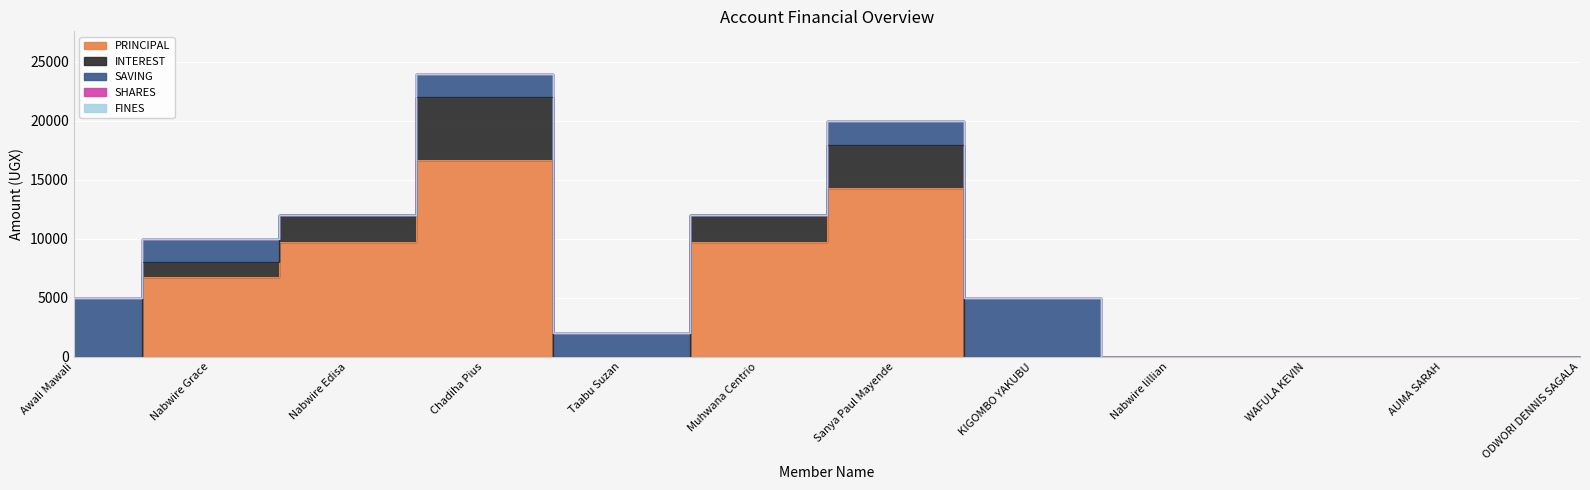

What position from the left is Nabwire lillian?

9